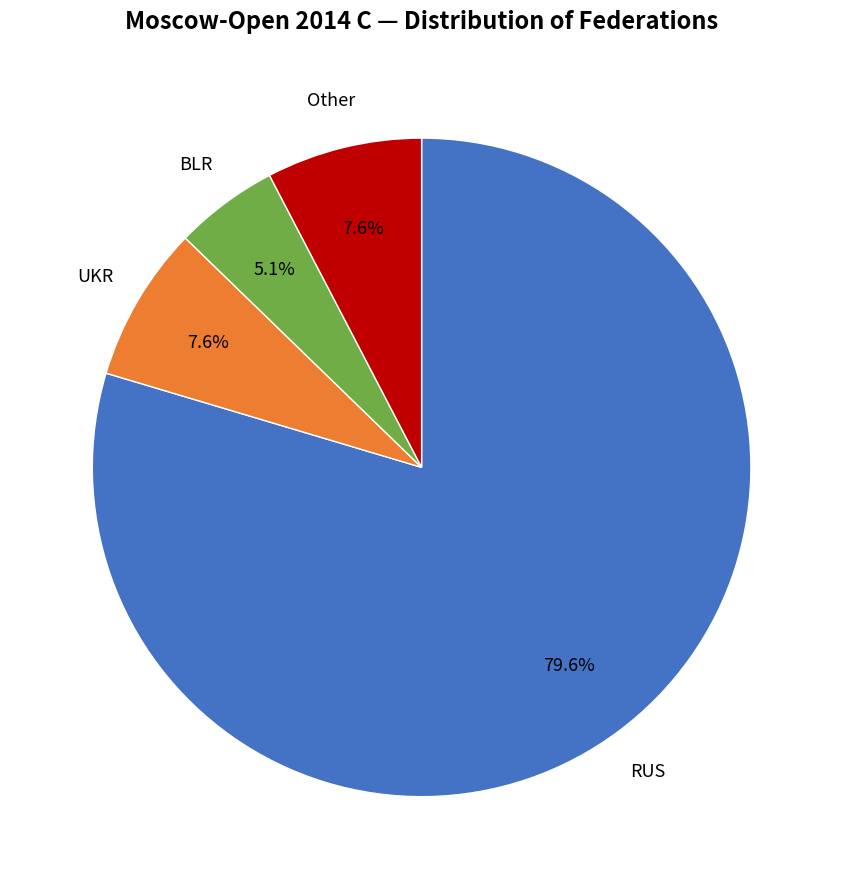

To the nearest percent, what is the average slice percentage?

25%